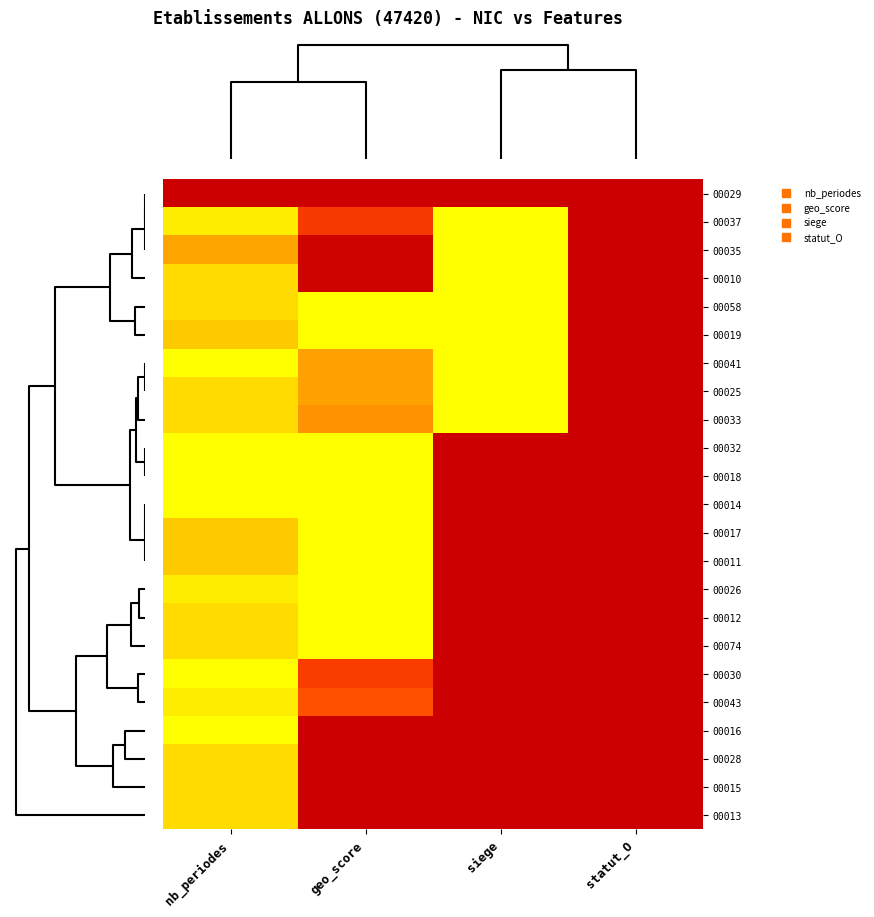

At how many categories does at least one series exceed 0?

4